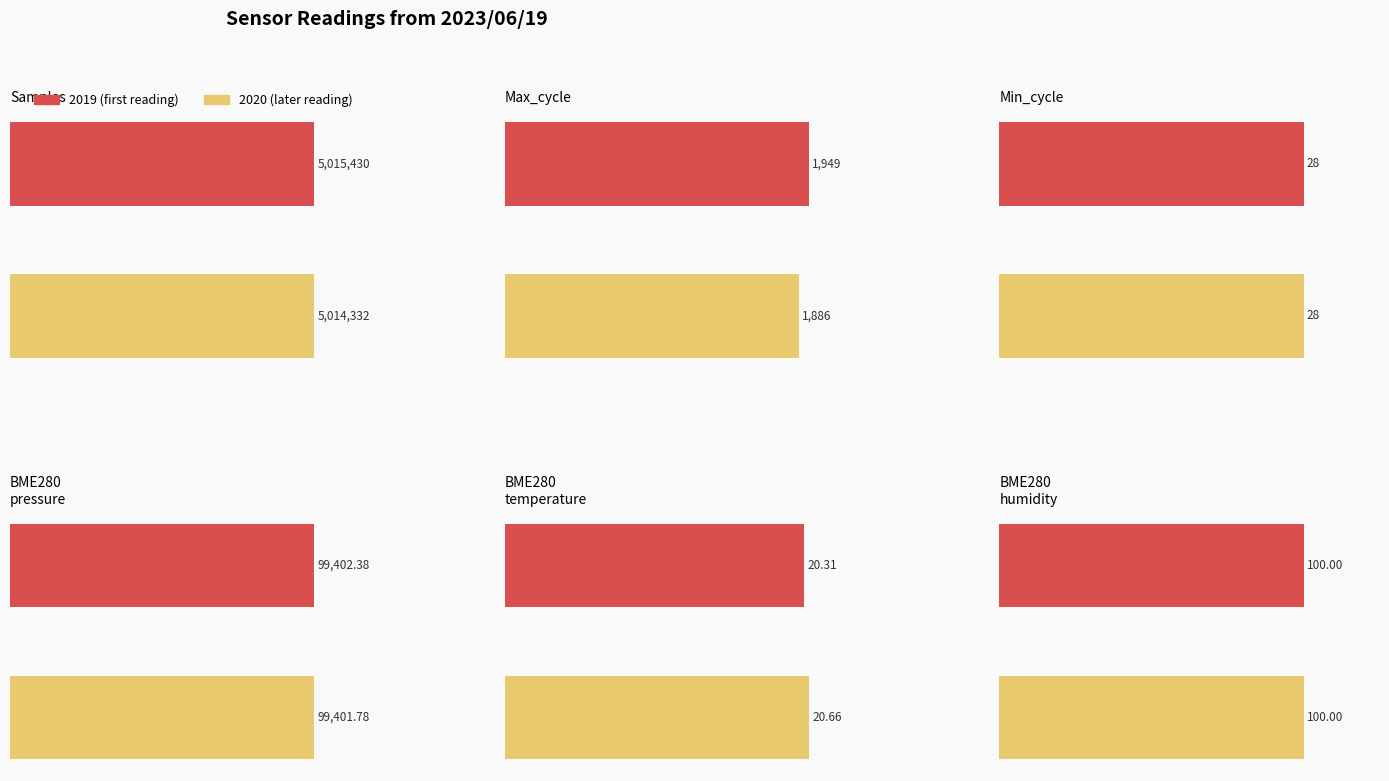

What is the value of the 2019 bar at the 1st from the left?

5015430.0